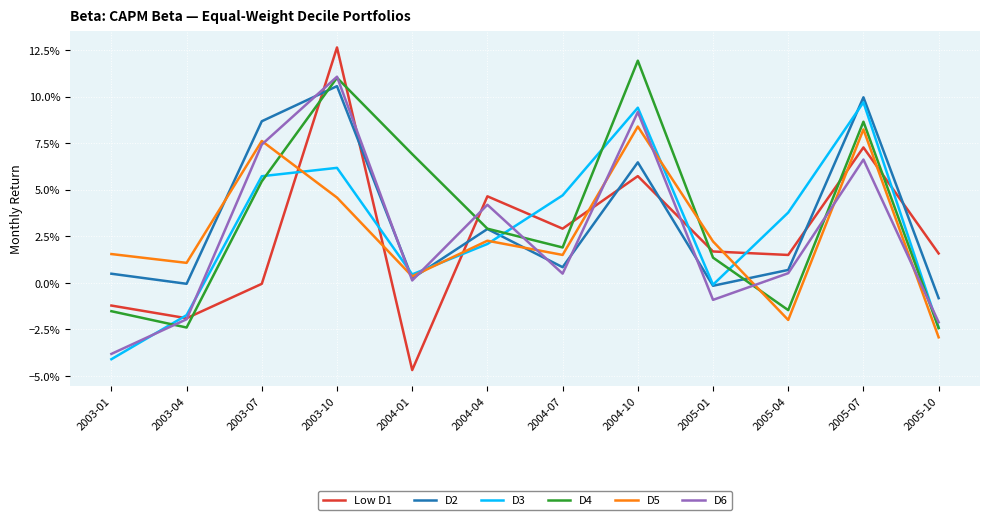

Which category has the highest value in the D3 series?

2005-07